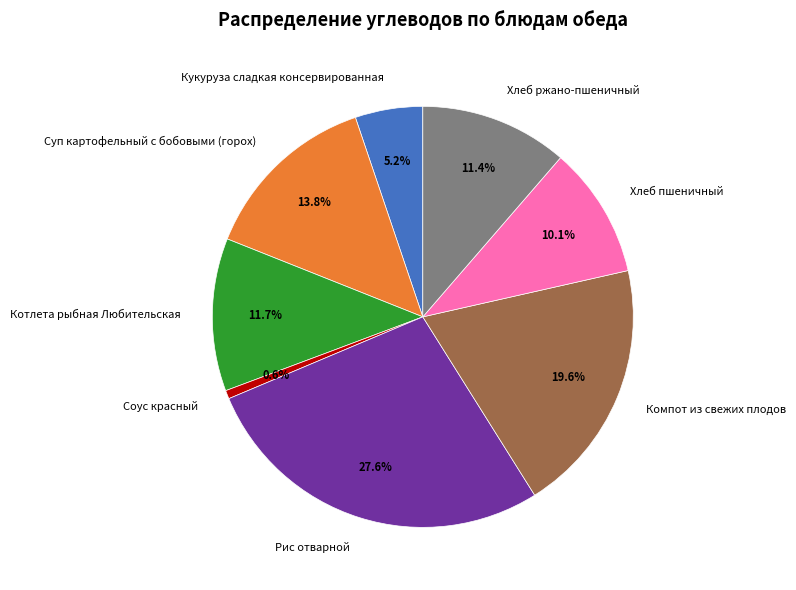

To the nearest percent, what percentage of the pie is Суп картофельный с бобовыми (горох)?

14%